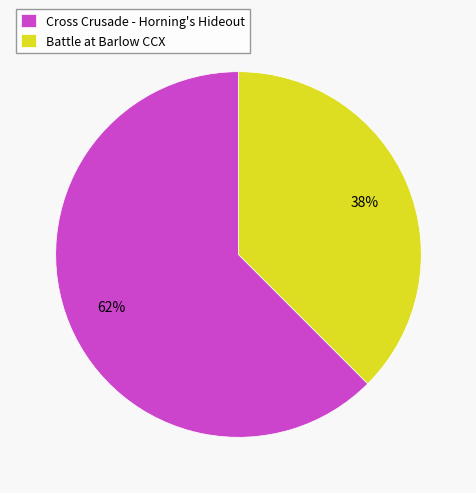

To the nearest percent, what is the average slice percentage?

50%